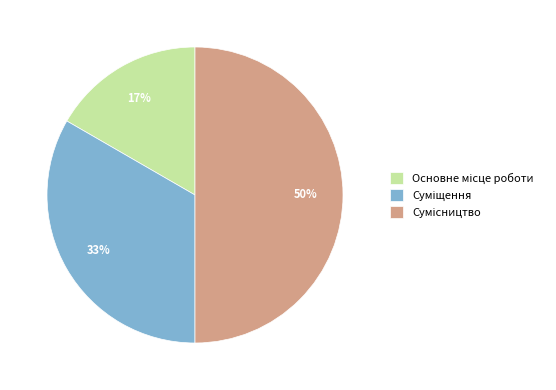

To the nearest percent, what is the average slice percentage?

33%